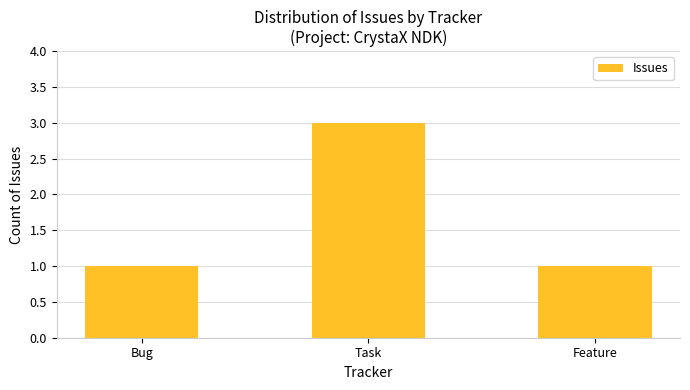

Reading left to right, transcribe all the data shown in this chart.

1	3	1